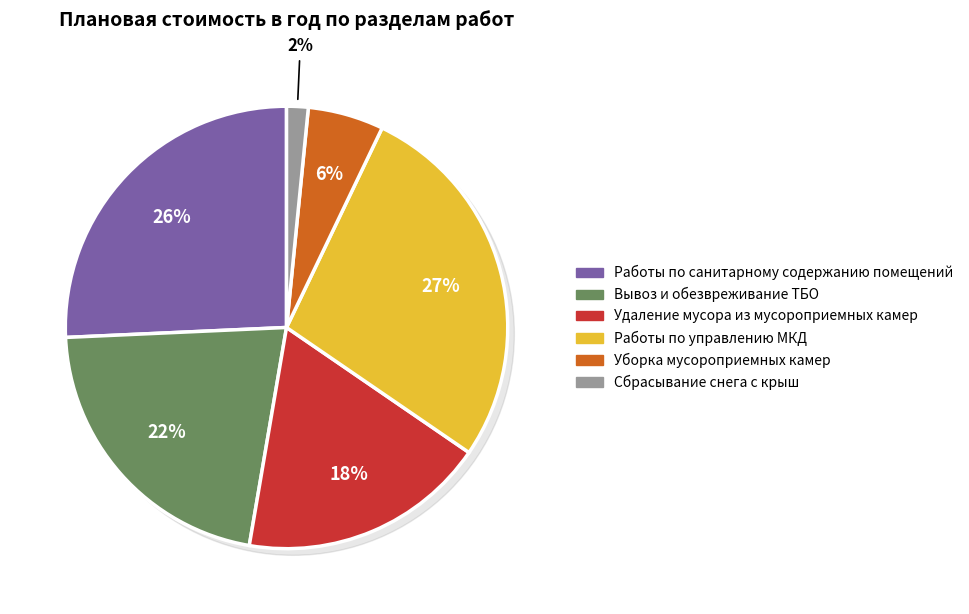

Which category has the biggest portion of the pie?

Работы по управлению МКД